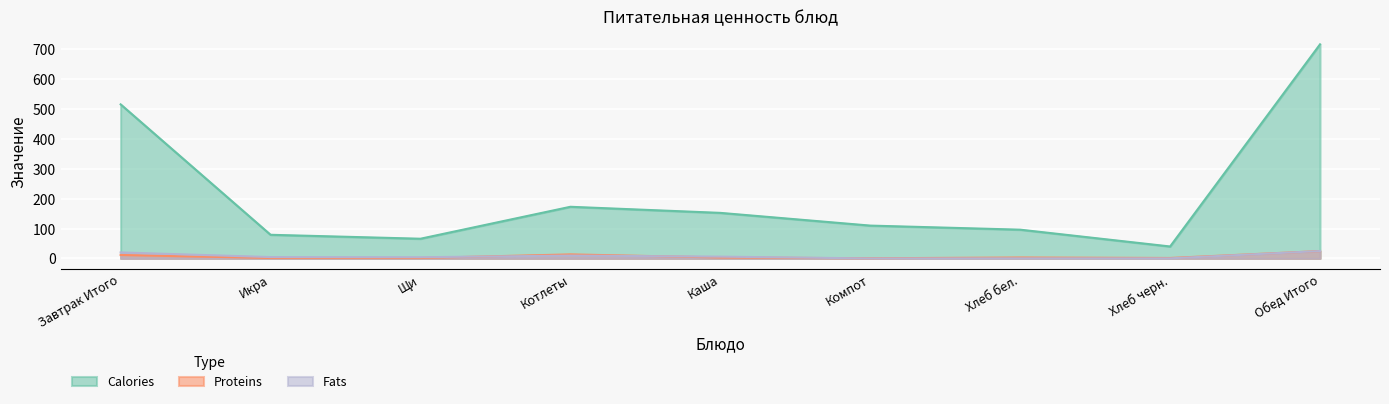

What is the difference between the highest and lowest values at Каша?

149.4